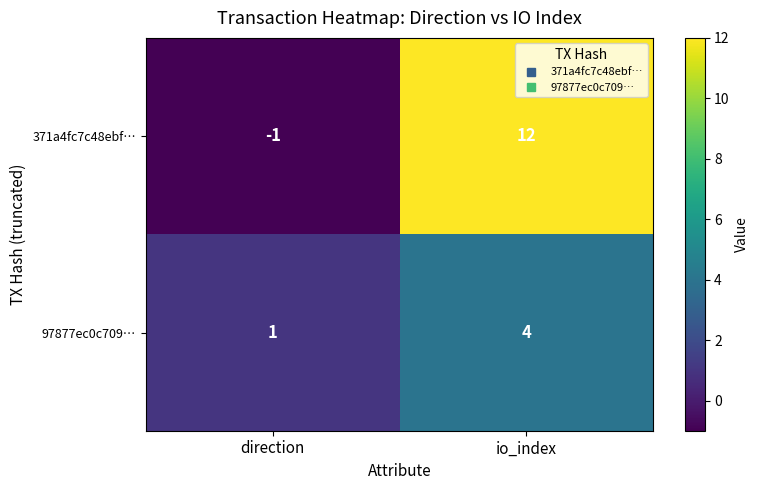

What is the difference between the maximum and minimum values in the 371a4fc7c48ebf… series?

13